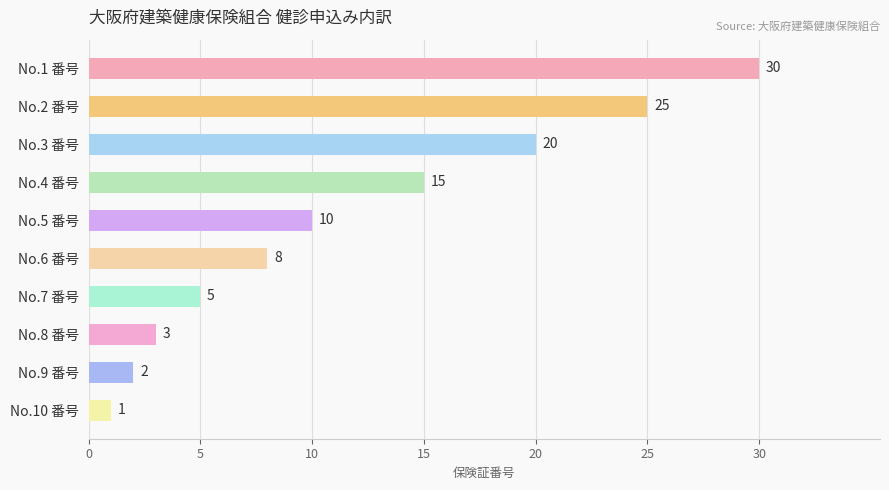

At which category does the chart reach its minimum across all series?

No.10 番号